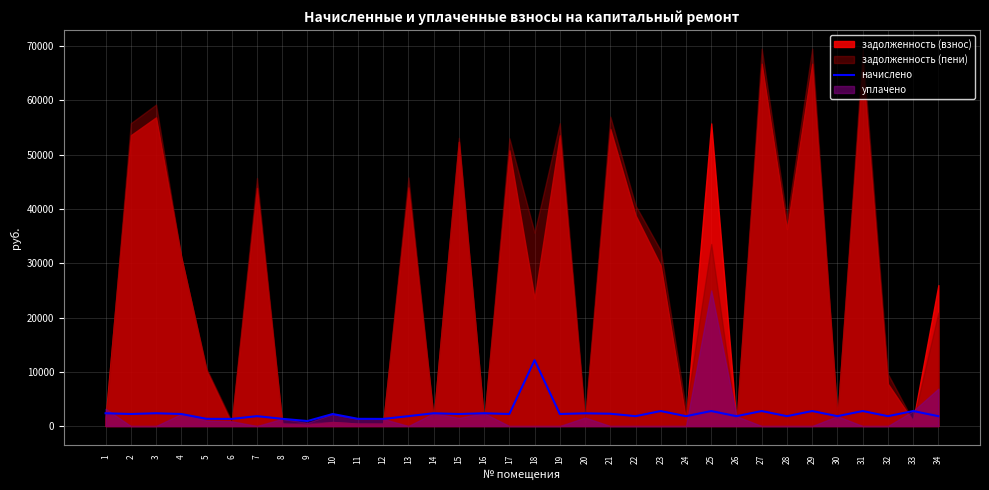

How many data points are above 2219?

18